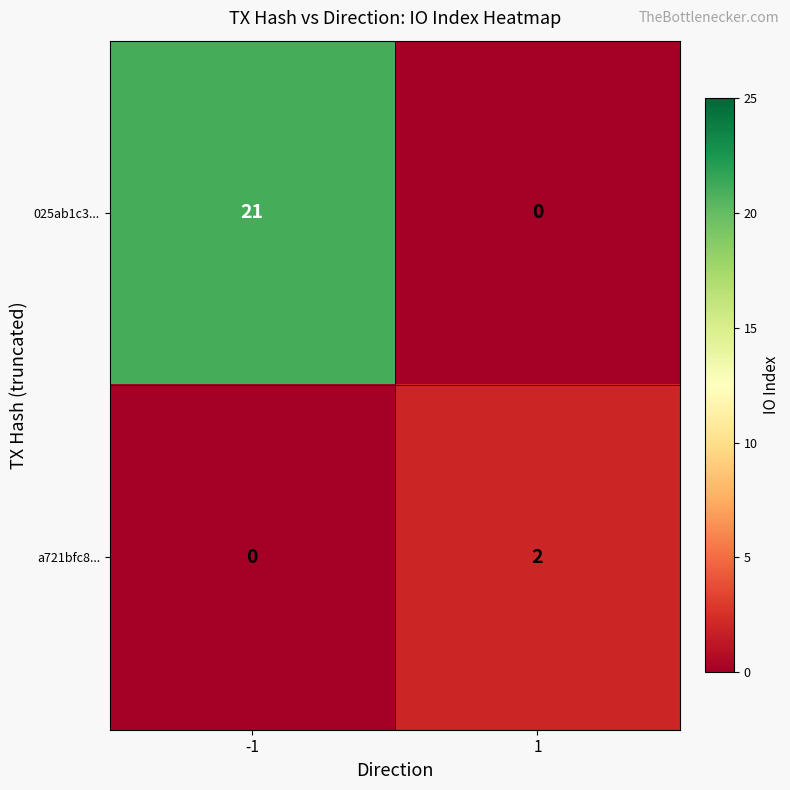

What is the total value across all series at 1?

2